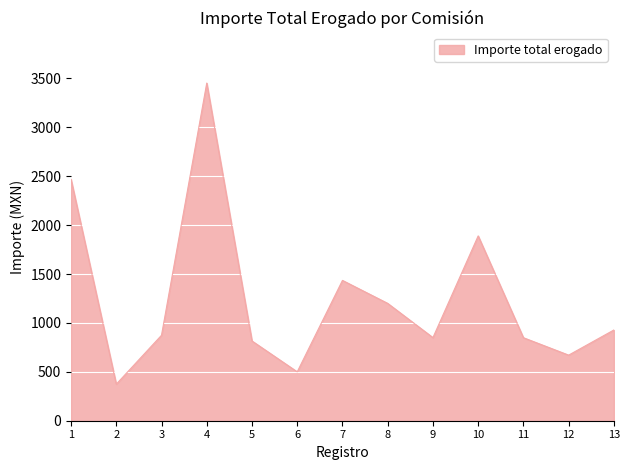

What is the minimum value shown in the chart?

374.0